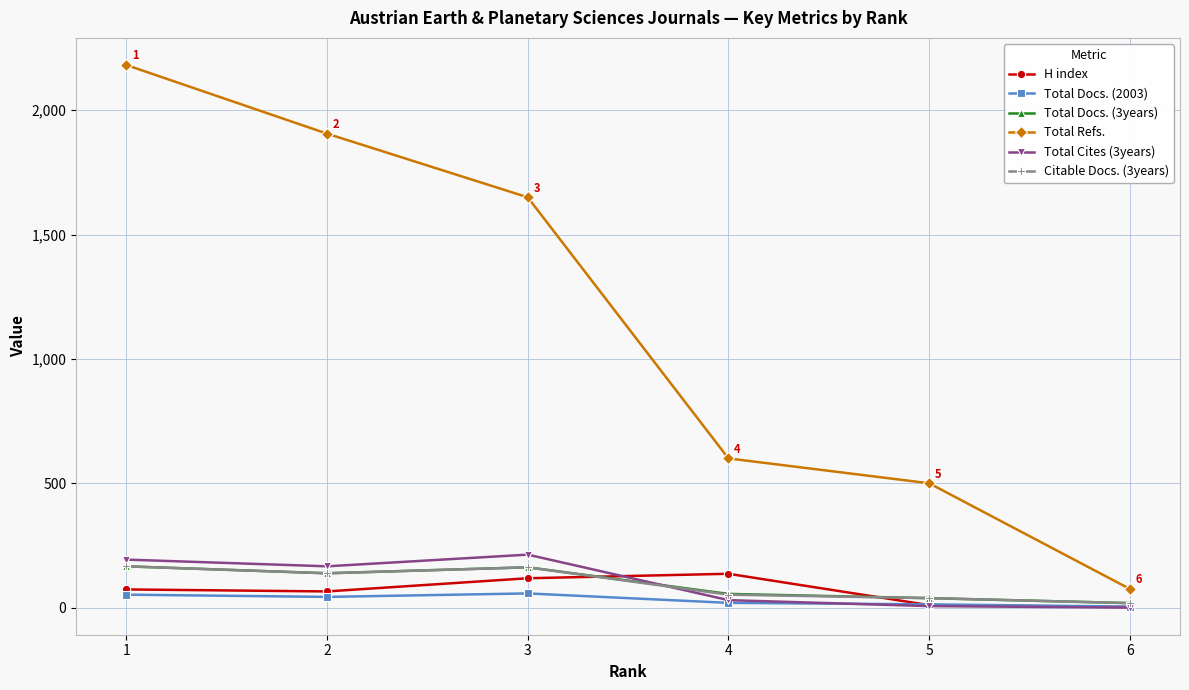

True or false: Total Cites (3years) and H index intersect in this chart.

True